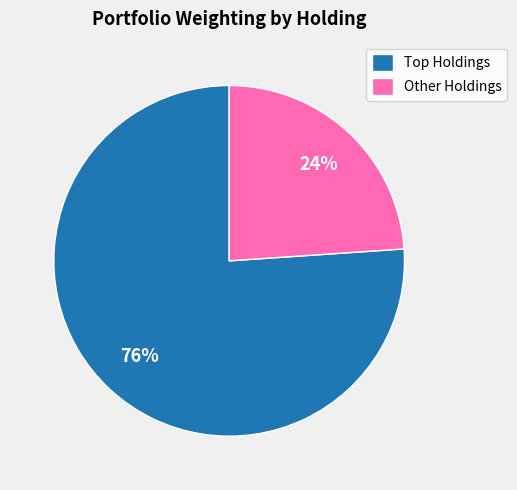

How many slices are in this pie chart?

2